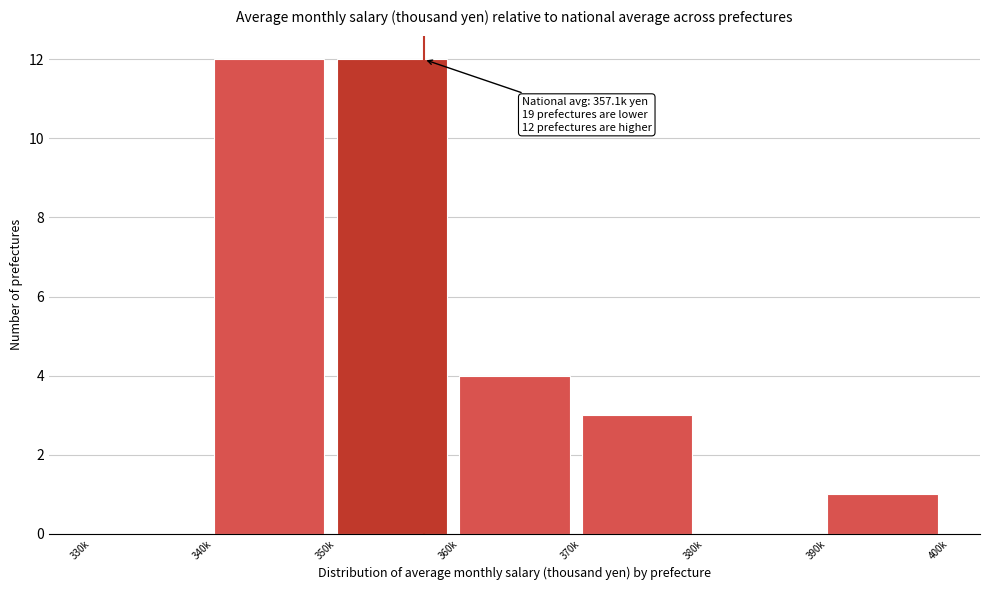

Reading left to right, what are all the values shown in this chart?

330k=0	340k=12	350k=12	360k=4	370k=3	380k=0	390k=1